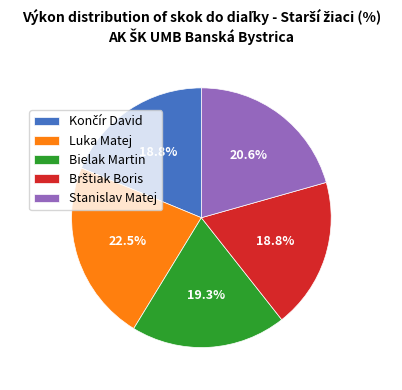

How many segments does this pie chart have?

5